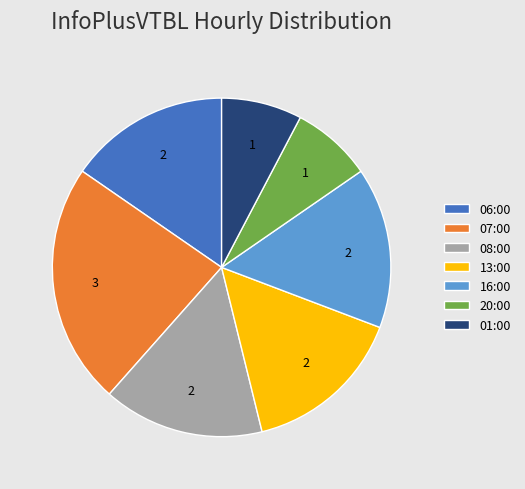

The 06:00 slice represents 15% of the pie. True or false?

True